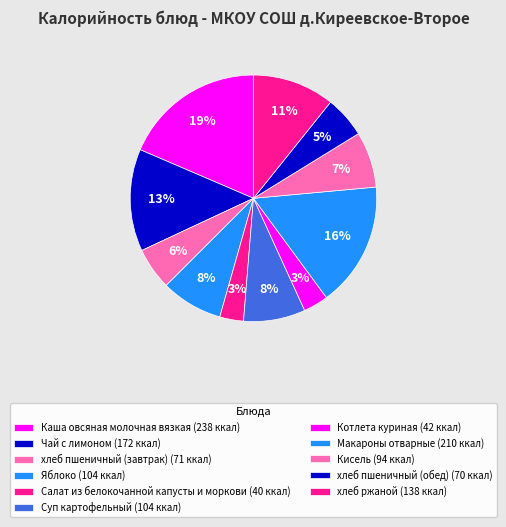

Does хлеб ржаной represent more than half of the total?

No